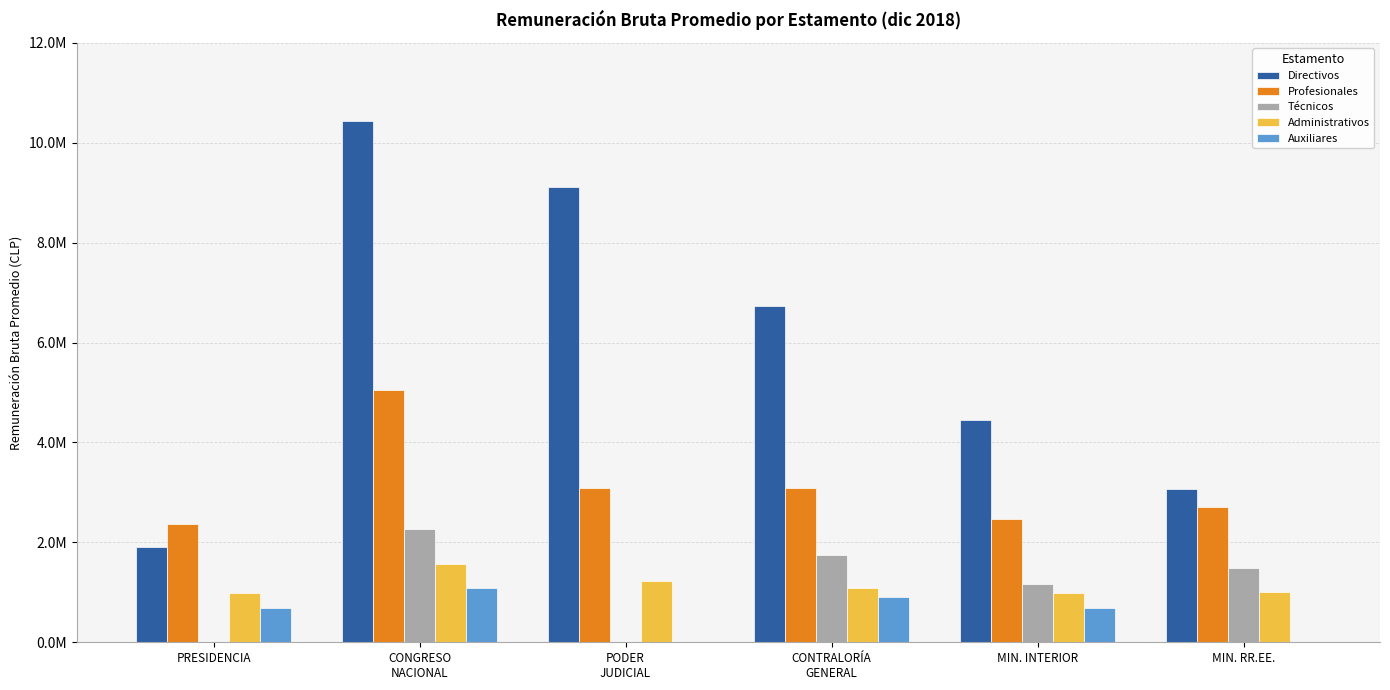

Which series has the largest total across all categories?

Directivos